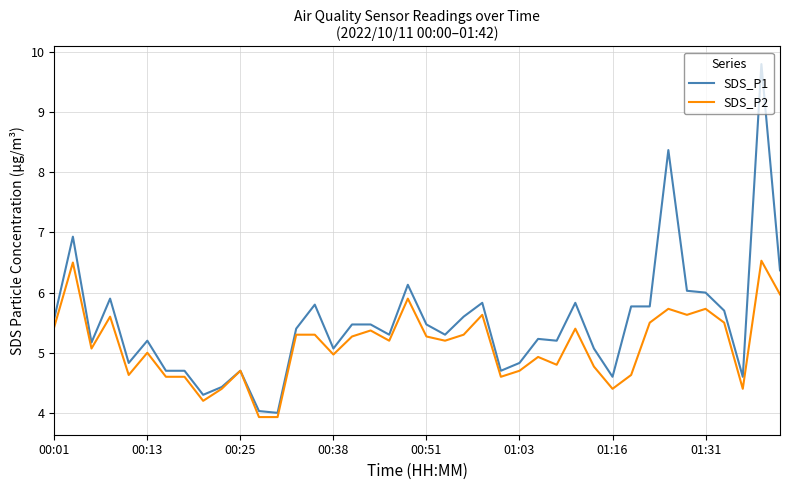

Which series has the largest range (max minus min)?

SDS_P1